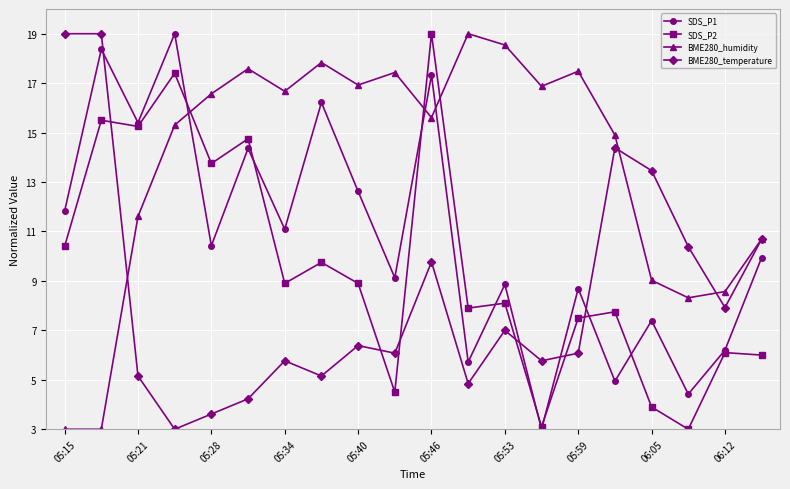

List the series in order of their overall mean, highest first.

BME280_humidity, SDS_P1, SDS_P2, BME280_temperature